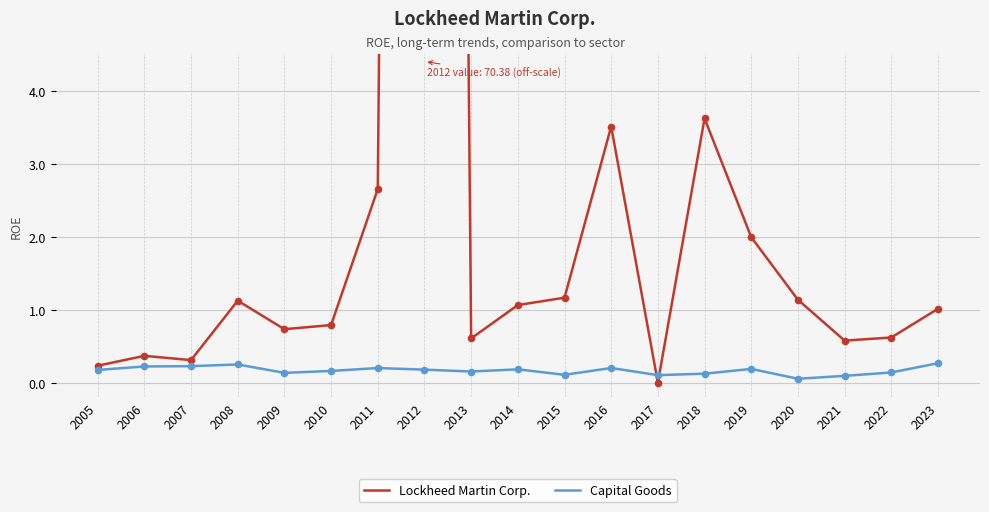

Which series contains the lowest Y value?

Lockheed Martin Corp.